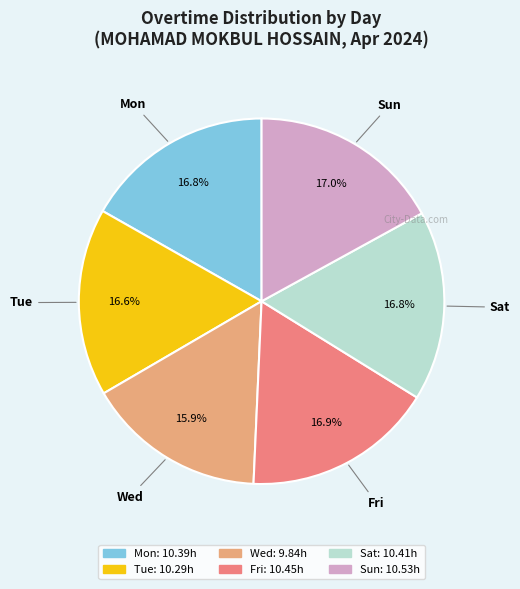

Is there any slice that represents more than half of the pie?

No